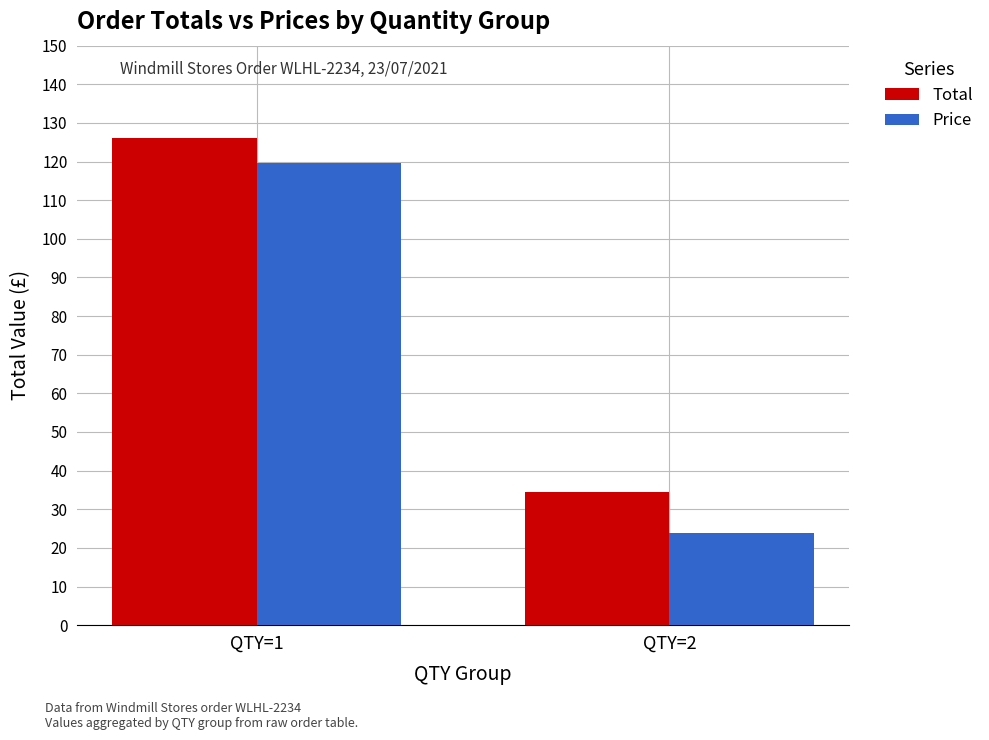

Which series has the largest total across all categories?

Total